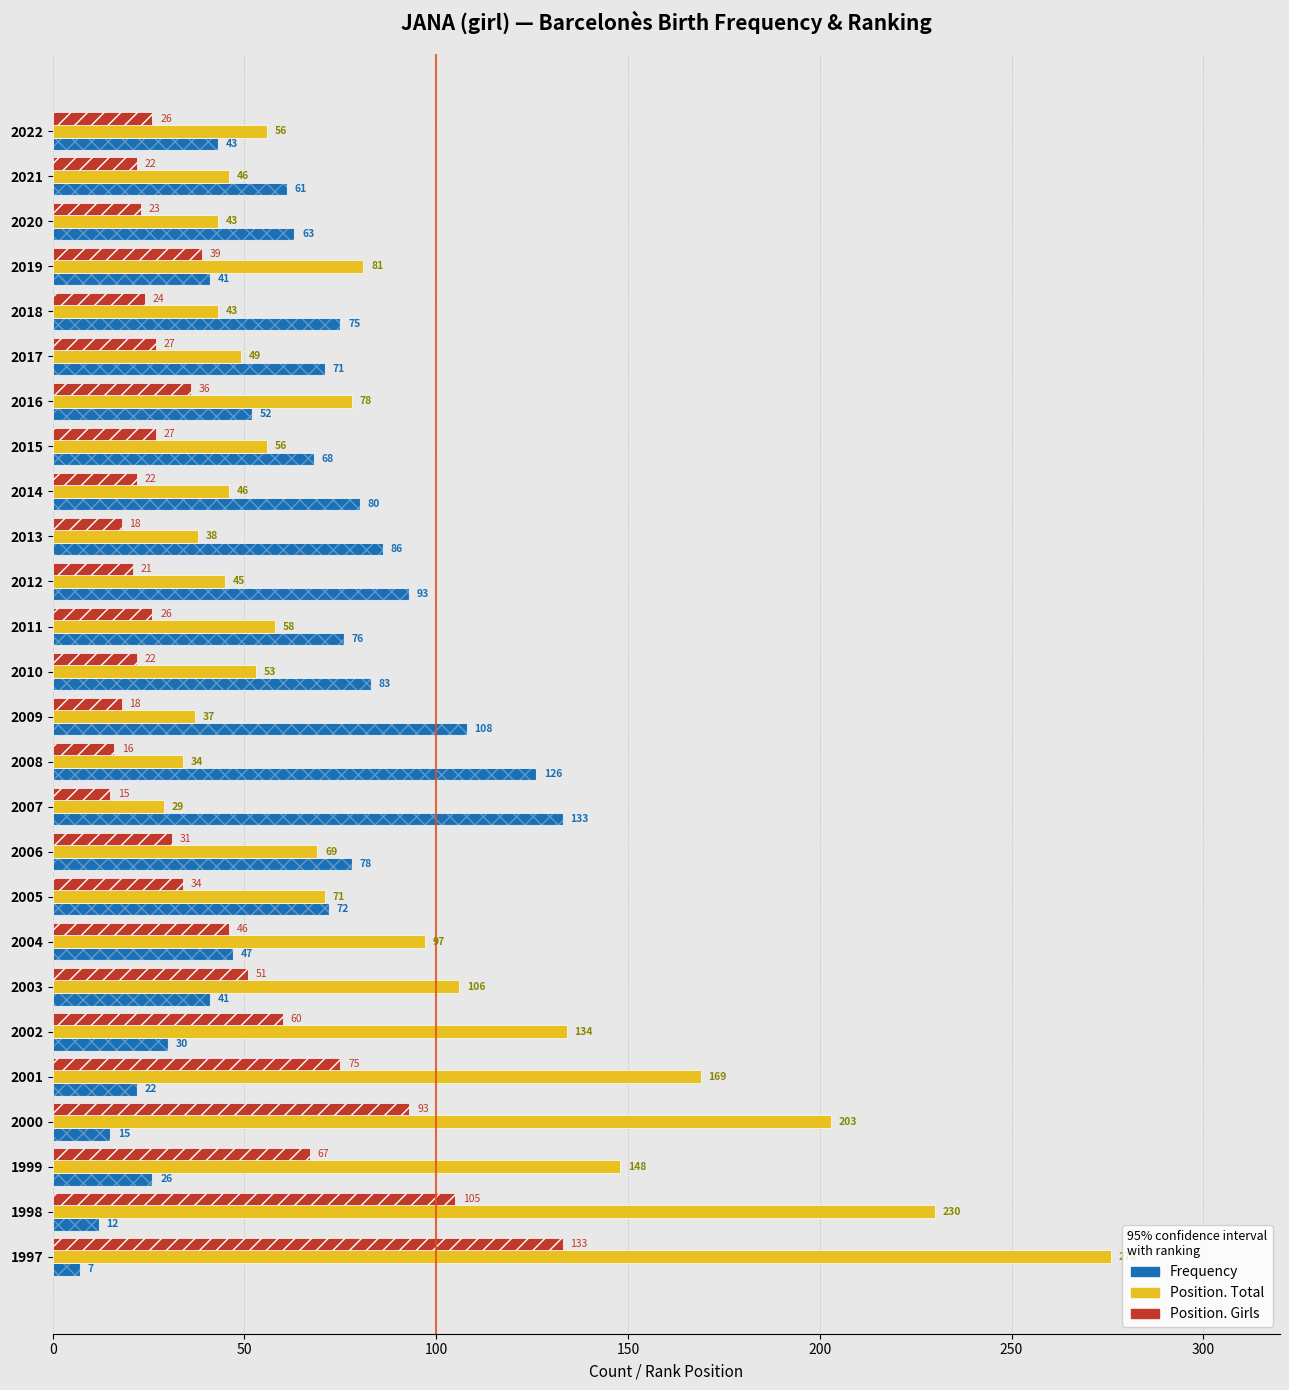

What is the average value of the Frequency series?

62